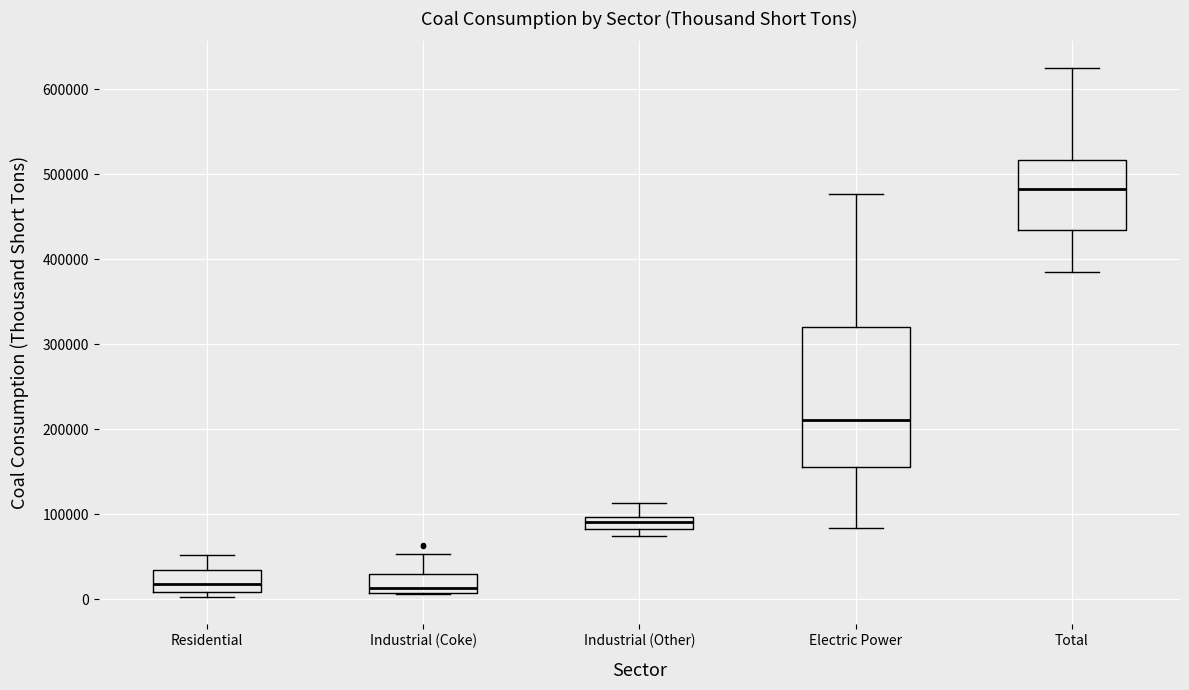

Comparing the boxes themselves (not the whiskers), which one is the tallest?

Electric Power